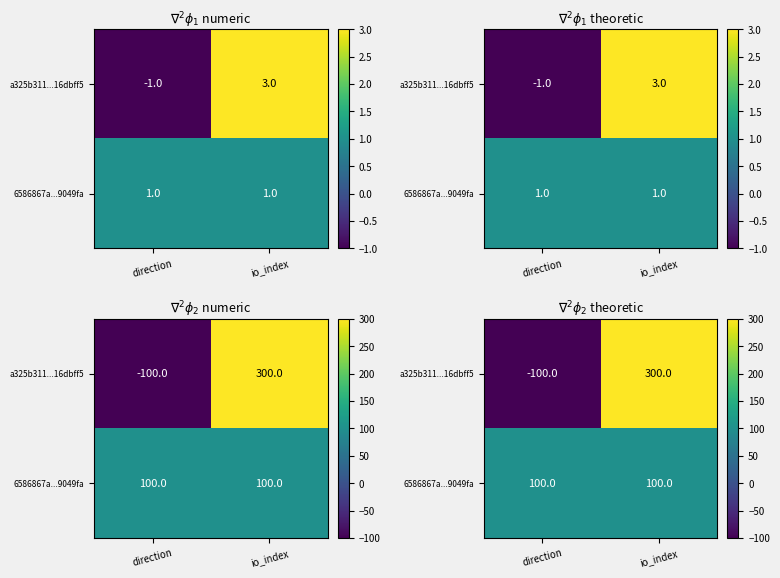

What is the spread (max minus min) of values at direction?

200